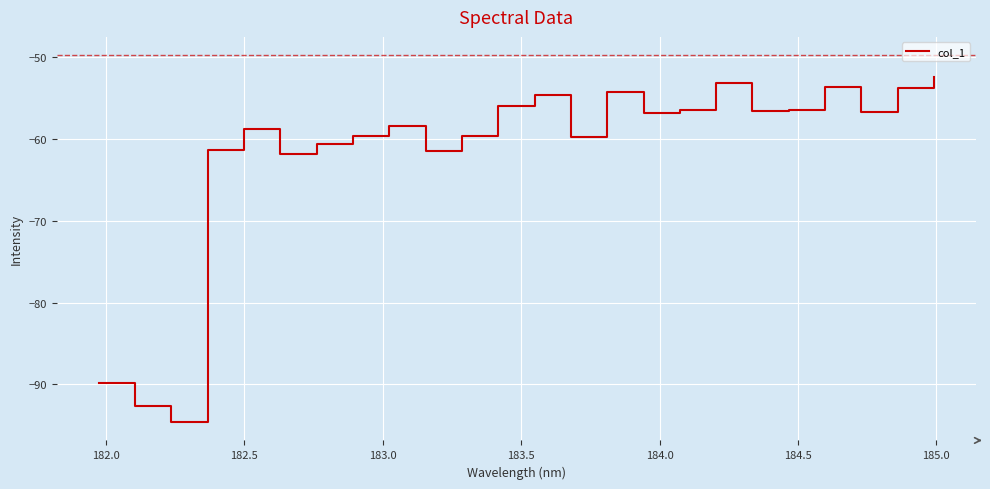

What is the difference between the maximum and minimum values?

42.2